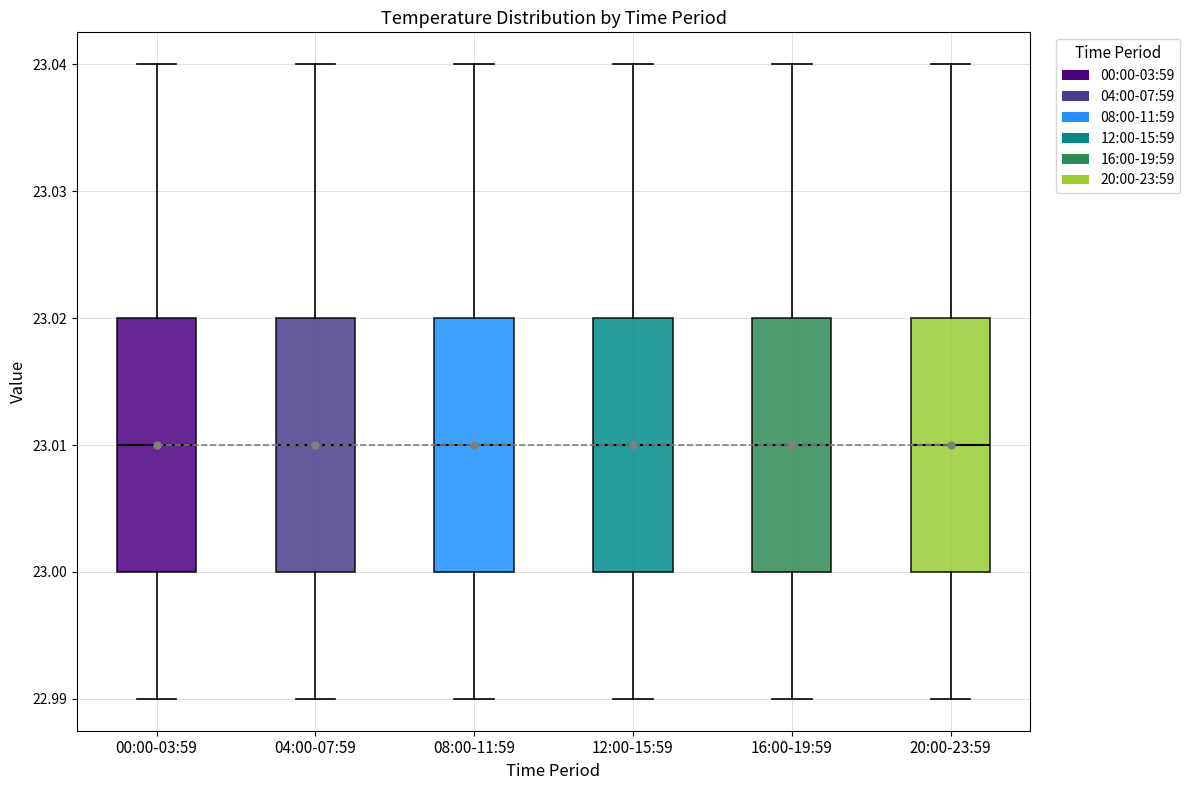

Reading left to right, read every box against the y-axis: the position of its median line, the range the box covers, and the ends of its whiskers. The values are not printed on the chart, so give them approximately, as read against the axis.

00:00-03:59: median 23.01, box 23.00 to 23.02, whiskers 22.99 to 23.04
04:00-07:59: median 23.01, box 23.00 to 23.02, whiskers 22.99 to 23.04
08:00-11:59: median 23.01, box 23.00 to 23.02, whiskers 22.99 to 23.04
12:00-15:59: median 23.01, box 23.00 to 23.02, whiskers 22.99 to 23.04
16:00-19:59: median 23.01, box 23.00 to 23.02, whiskers 22.99 to 23.04
20:00-23:59: median 23.01, box 23.00 to 23.02, whiskers 22.99 to 23.04